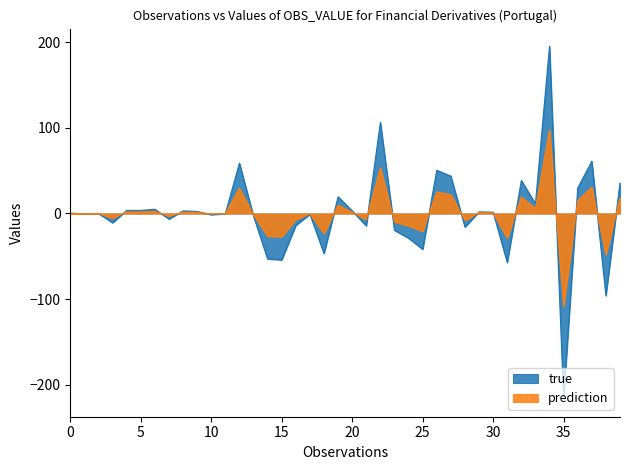

At how many categories does at least one series exceed 189?

1